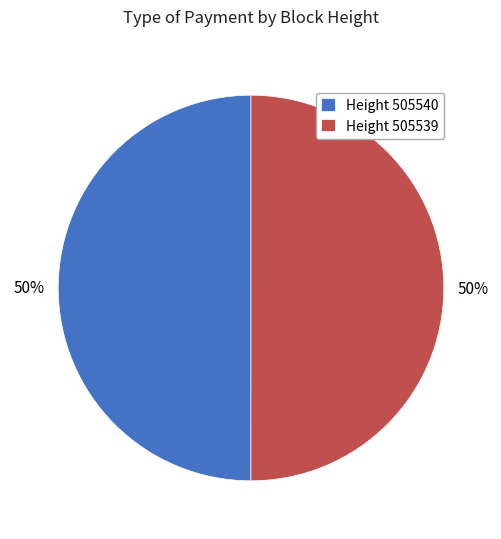

What is the ratio of the value at Height 505539 to the value at Height 505540?

1.0